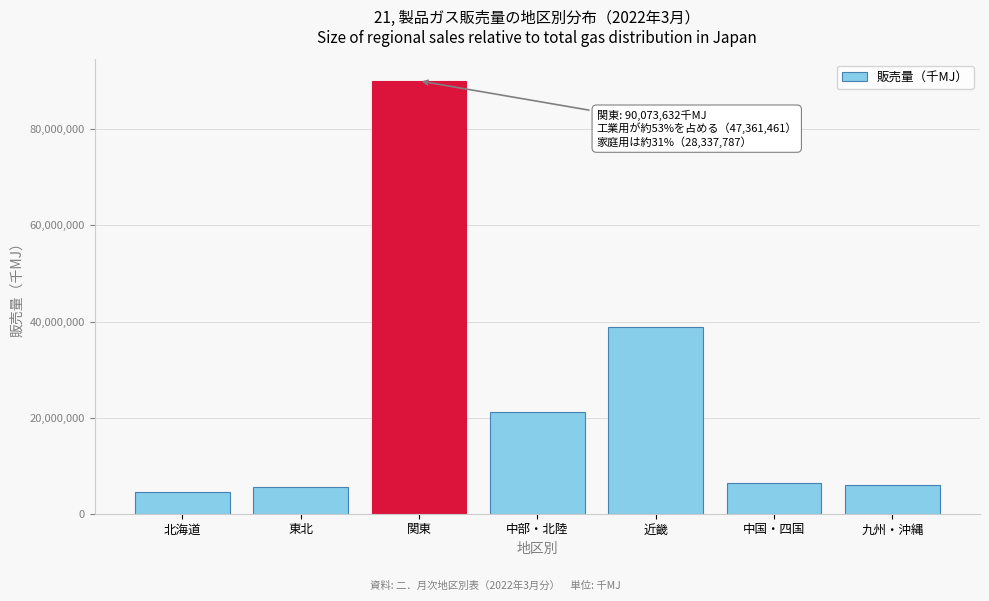

At which category does the chart reach its peak across all series?

関東